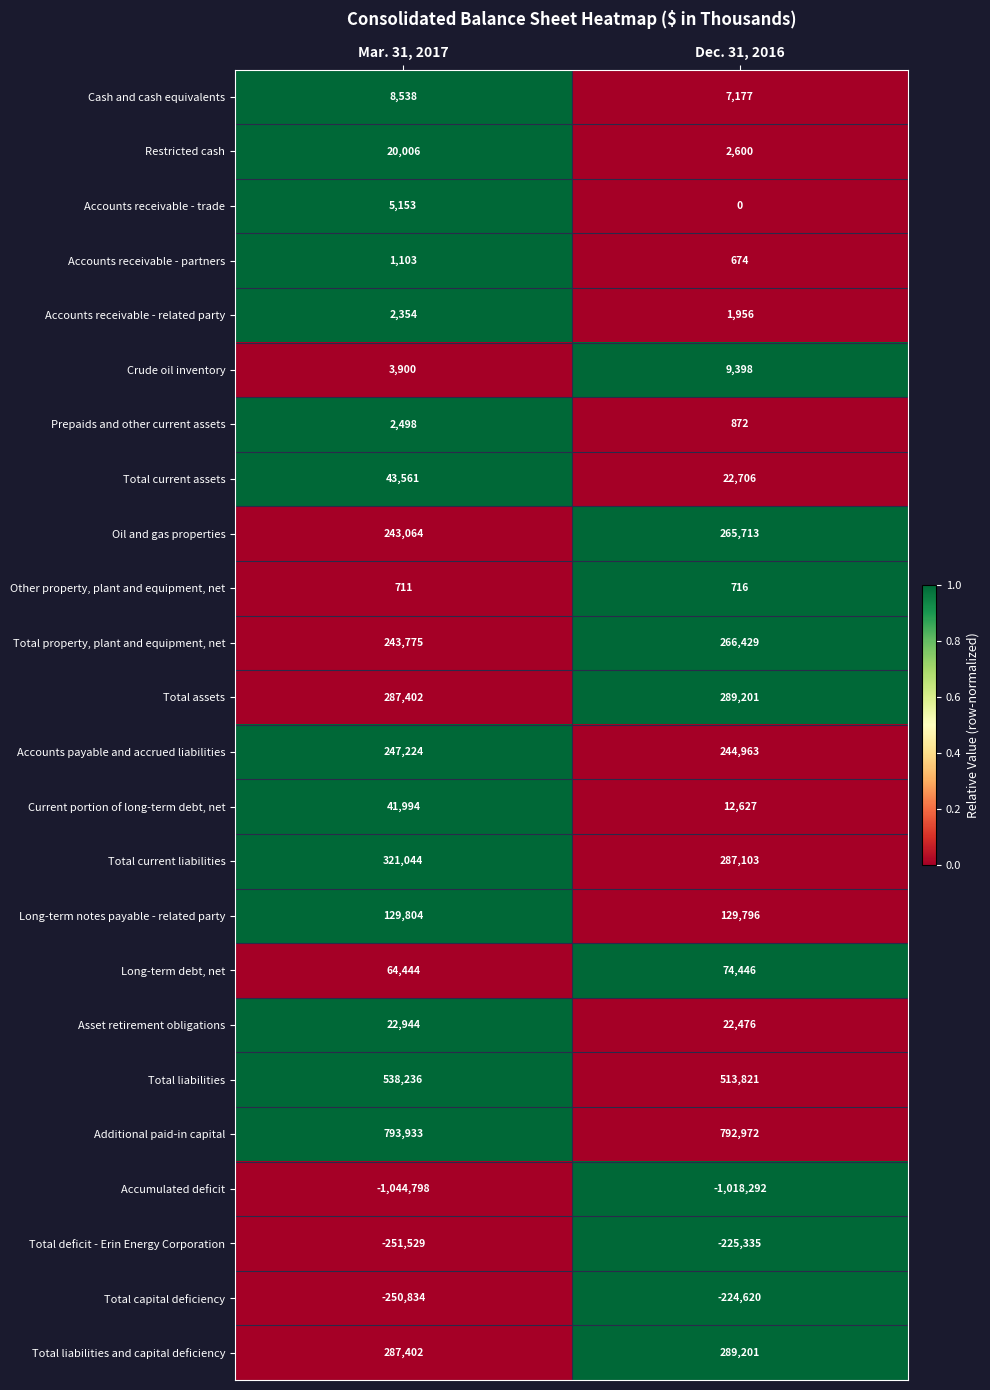

At which category is the sum across all series the highest?

Dec. 31, 2016